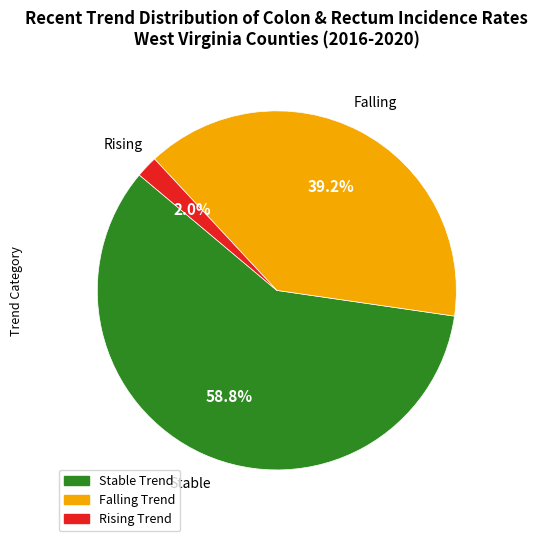

Is there any slice that represents more than half of the pie?

Yes